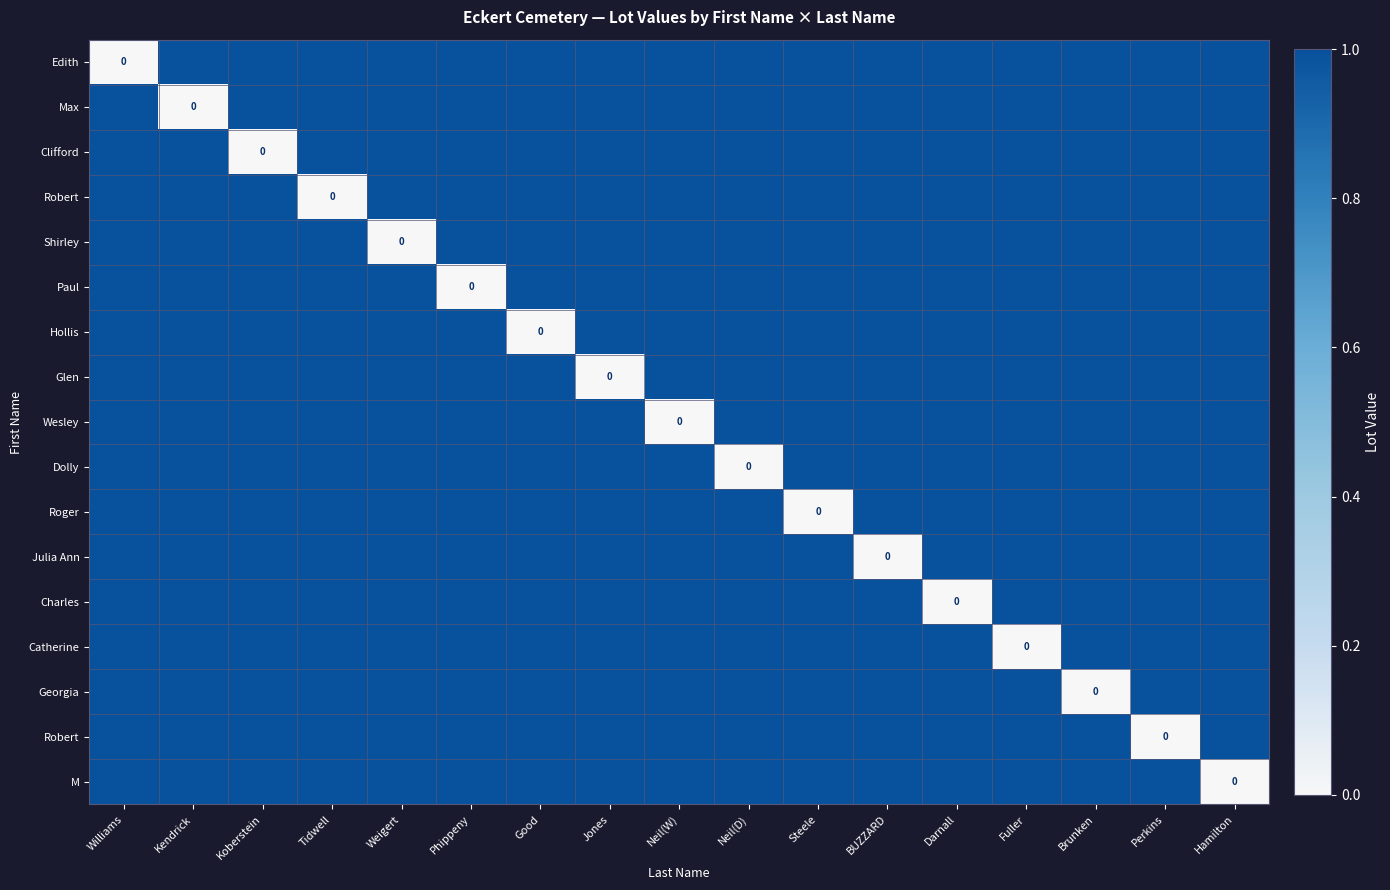

What is the greatest value displayed?

1